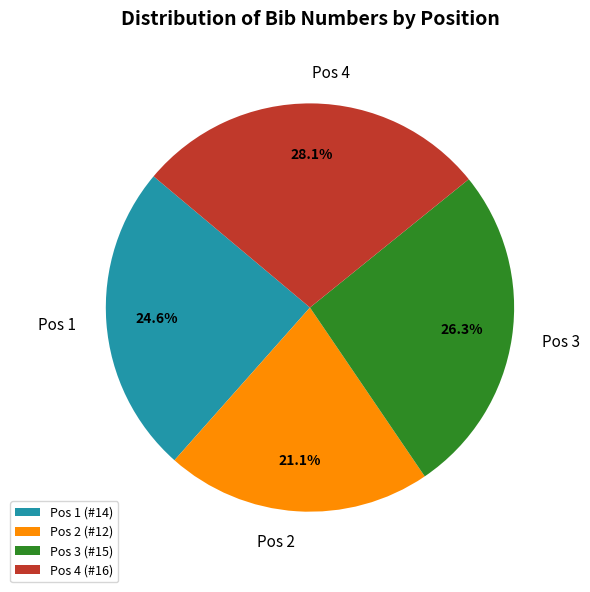

Approximately how many times larger is the value at Pos 1 compared to Pos 4?

0.9